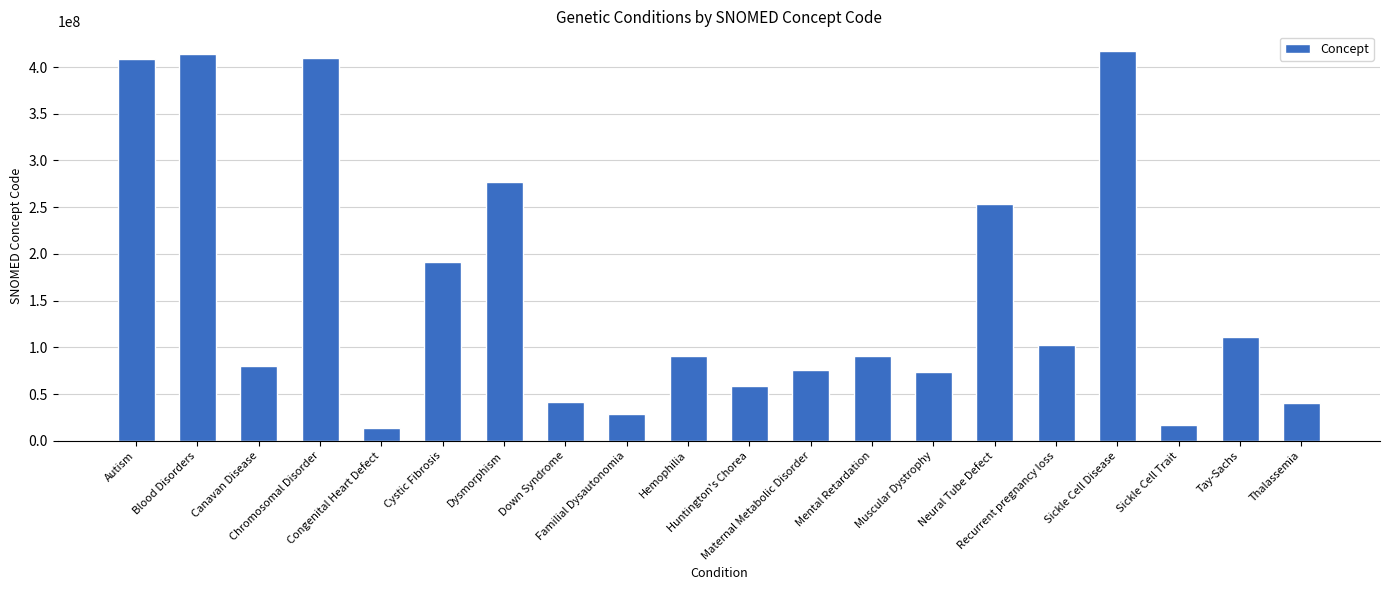

What is the greatest value displayed?

417357006